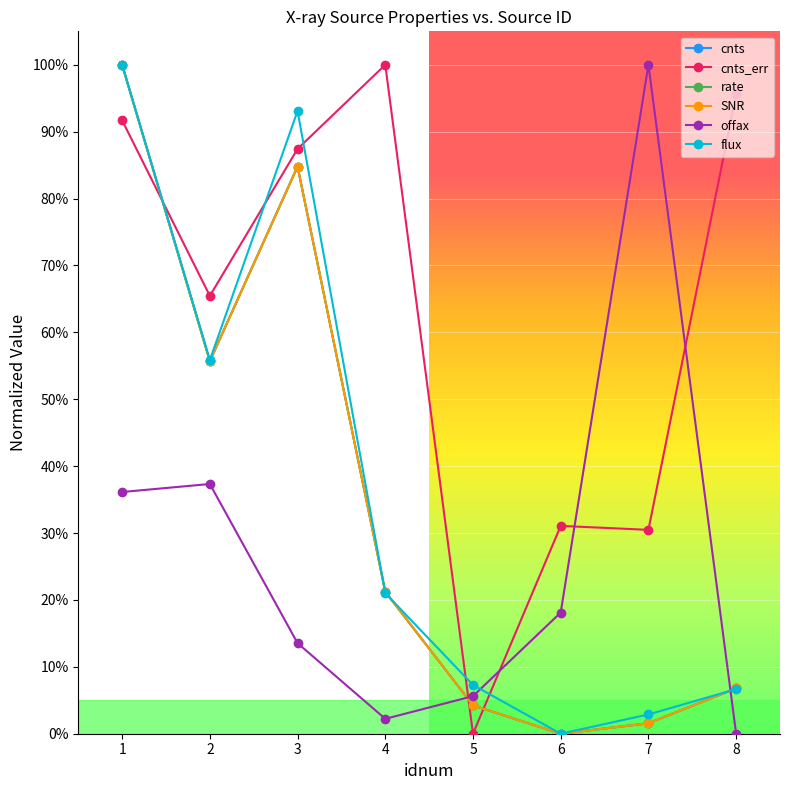

Which series ends up on top after the final intersection of SNR and rate?

SNR